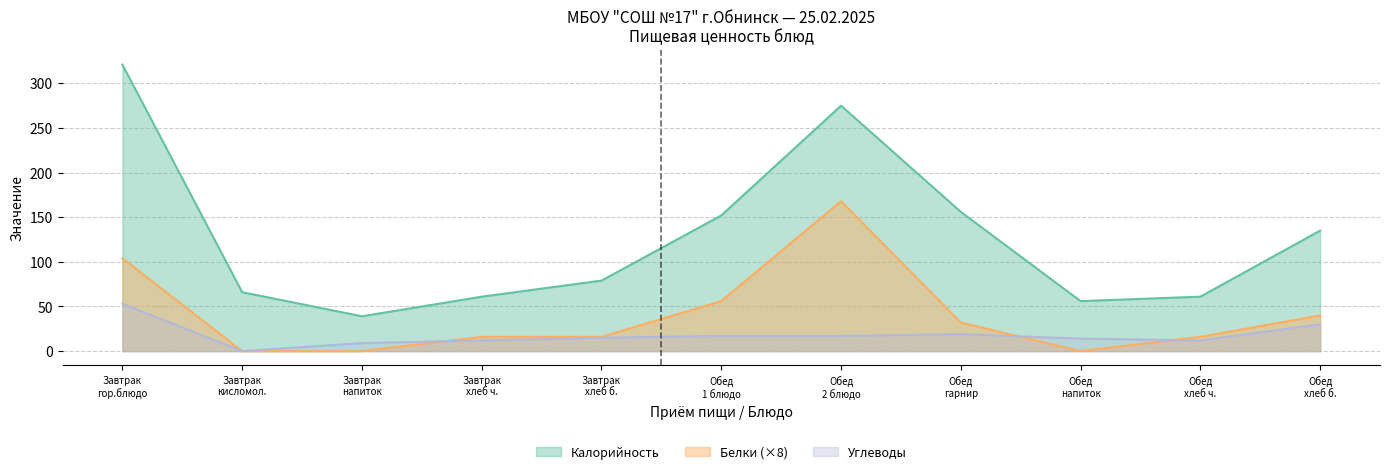

Rank the series by their average value, from highest to lowest.

Калорийность, Белки (×8), Углеводы